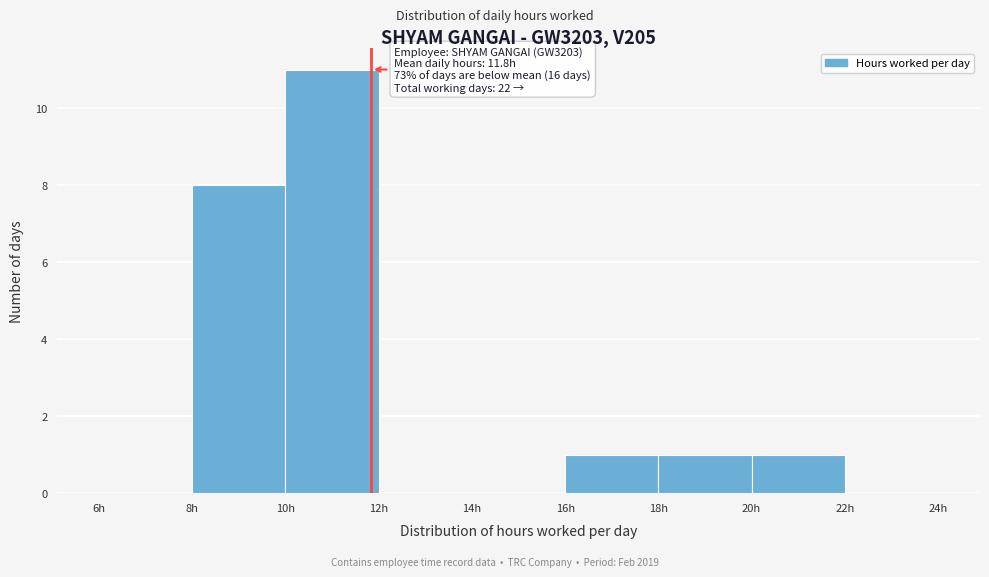

Over which range of the x-axis is the bar tallest?

10 to 12